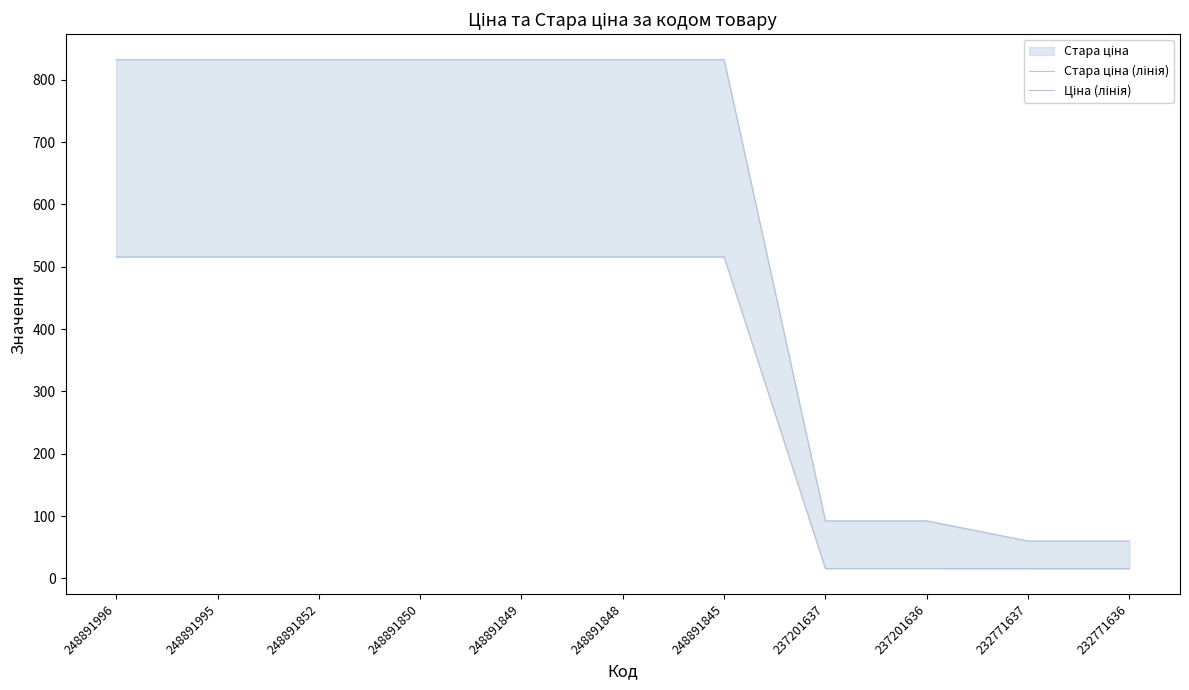

Which series has the widest spread of values?

Стара ціна (лінія)